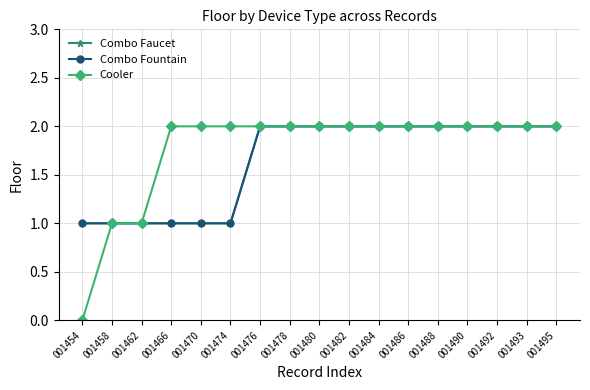

Between 001454 and 001492, which series saw the biggest shift?

Cooler